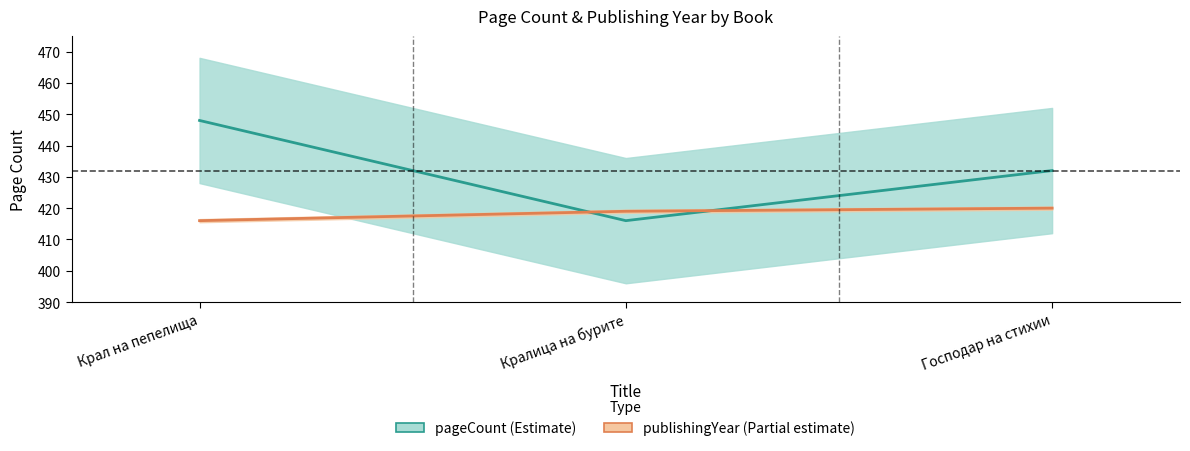

What is the maximum value shown in the chart?

448